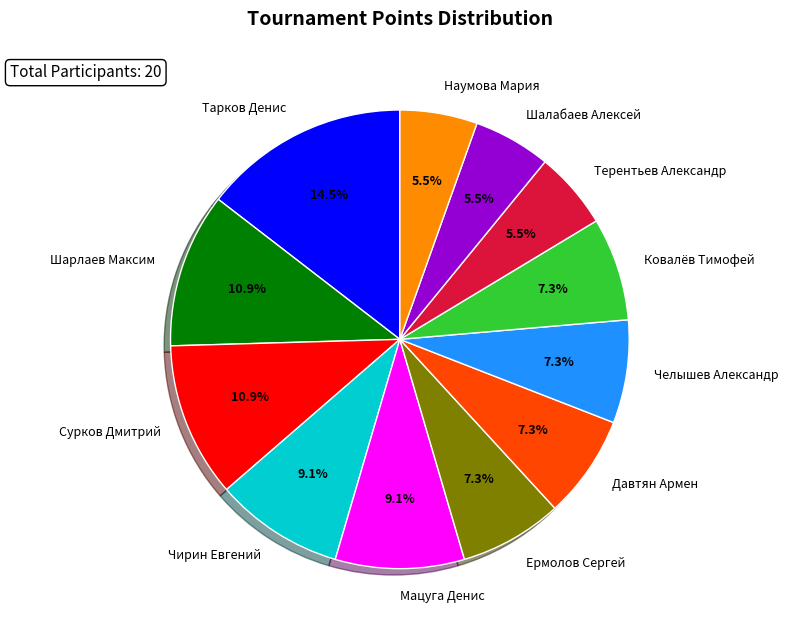

Is there any slice that represents more than half of the pie?

No